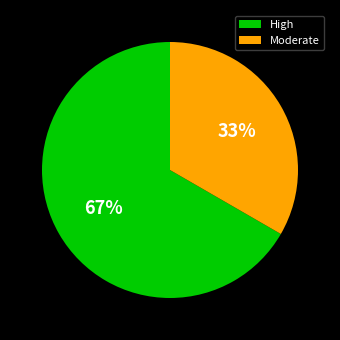

To the nearest percent, what is the combined percentage of High and Moderate?

100%